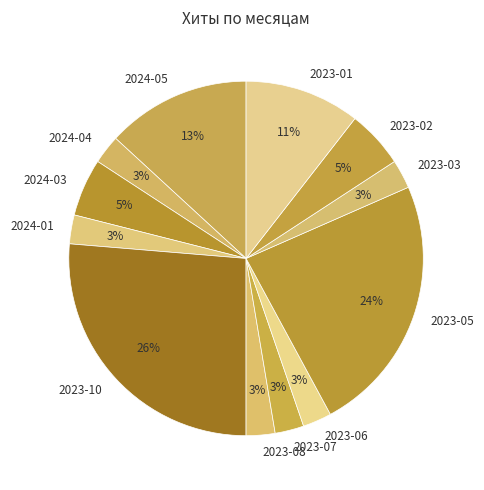

Is there a majority slice in this chart?

No